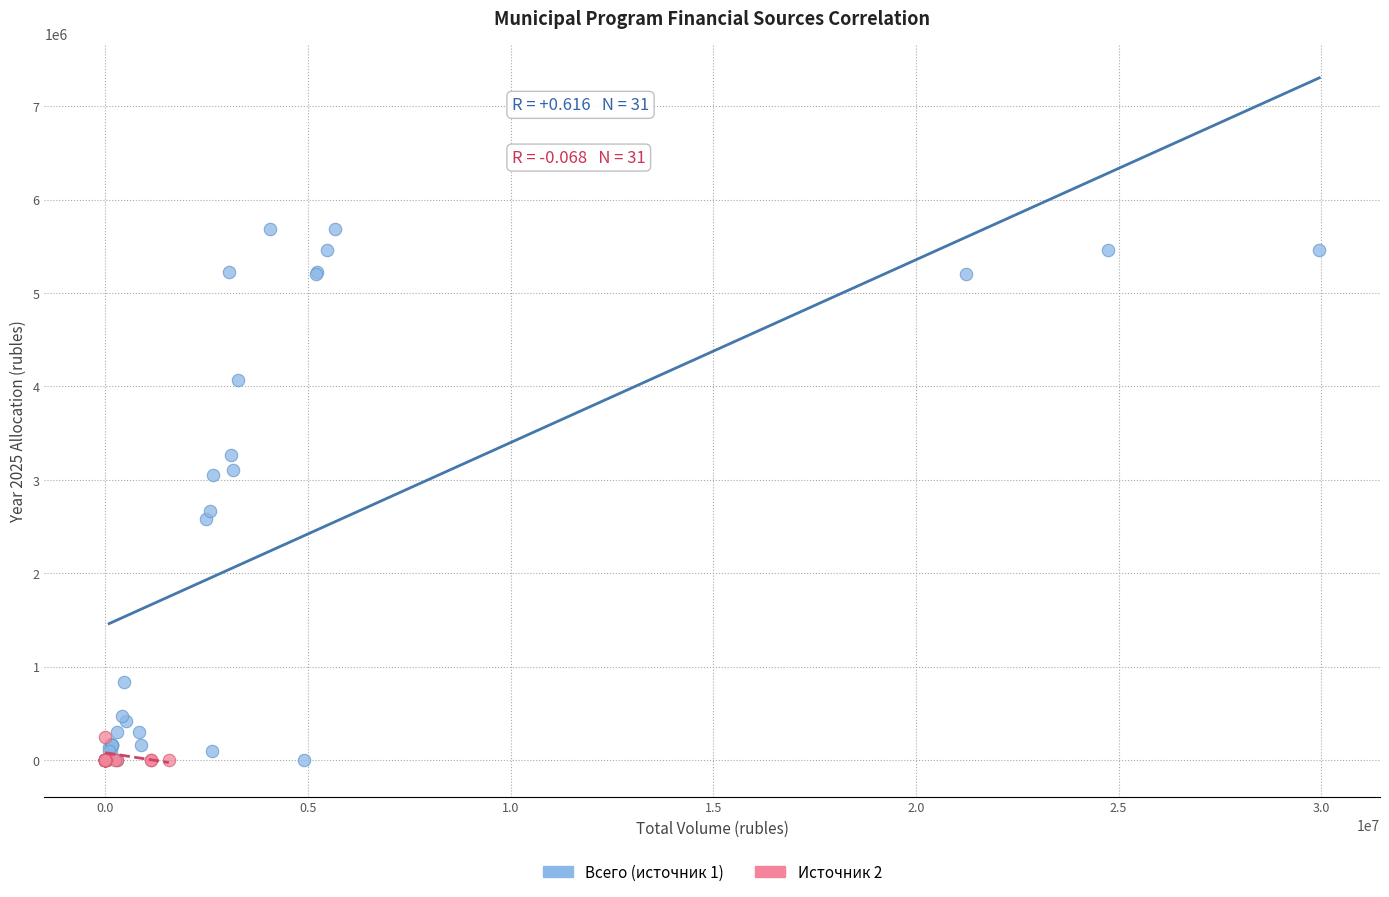

Which series has the largest Y range (max minus min)?

Всего (источник 1)